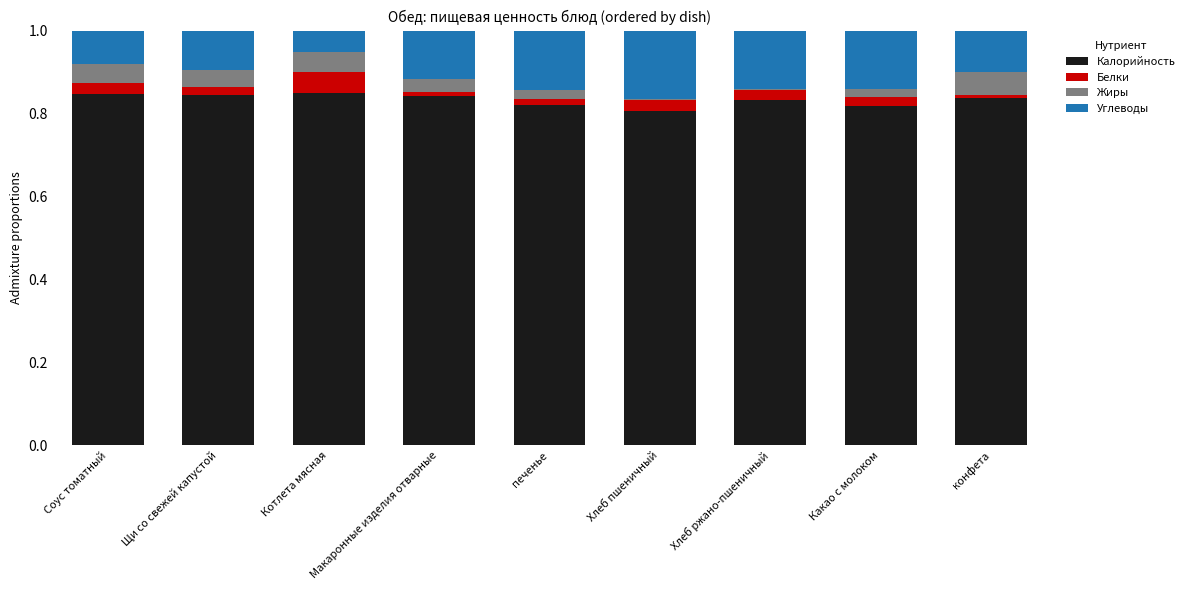

The value of Калорийность at Хлеб пшеничный is 0.4. True or false?

False